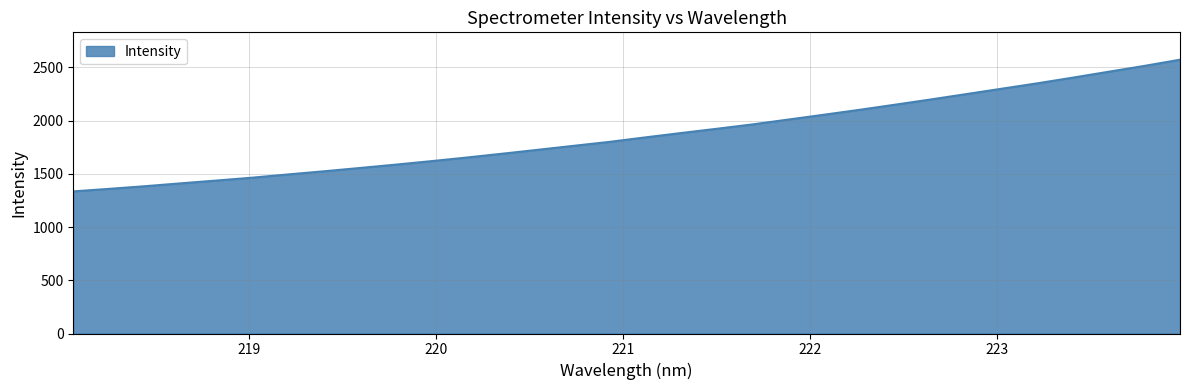

How many distinct data groups are displayed?

1